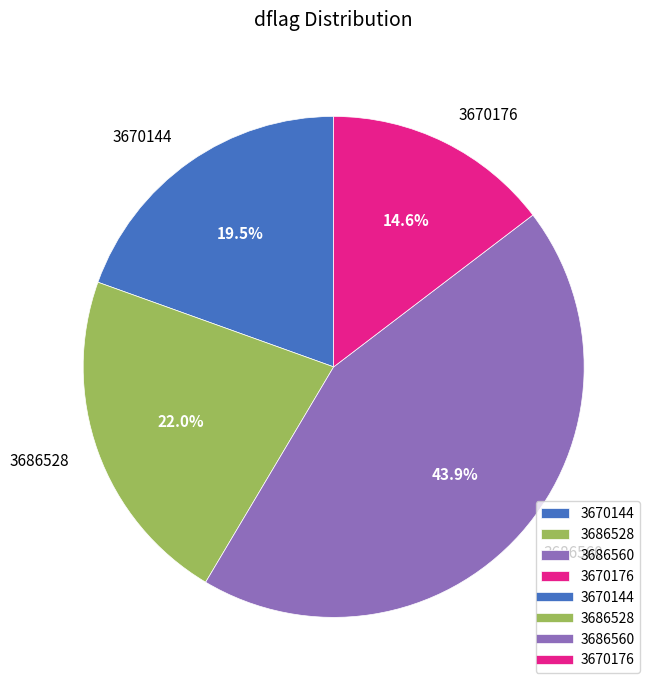

Which category has the biggest portion of the pie?

3686560